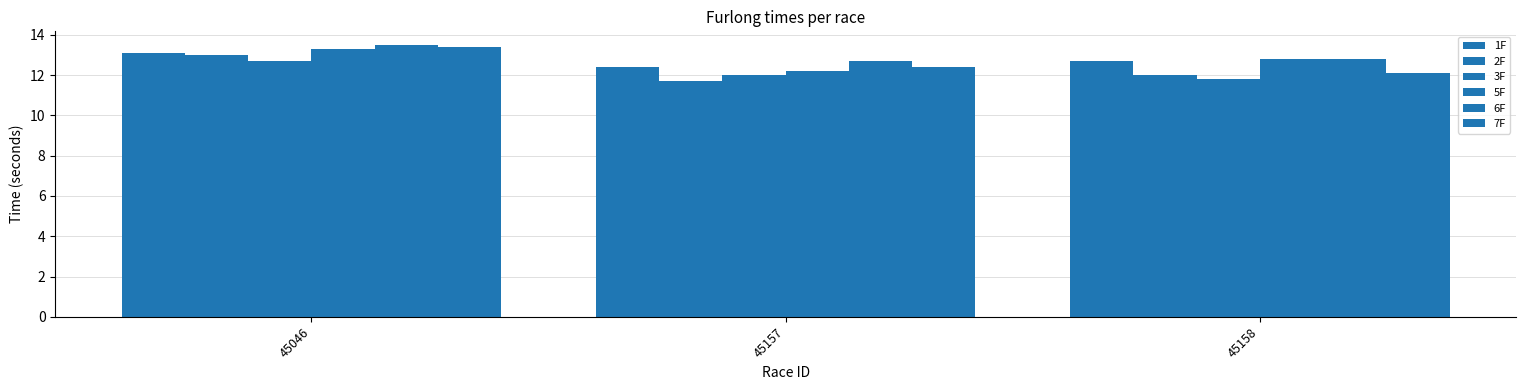

What is the maximum value shown in the chart?

13.5